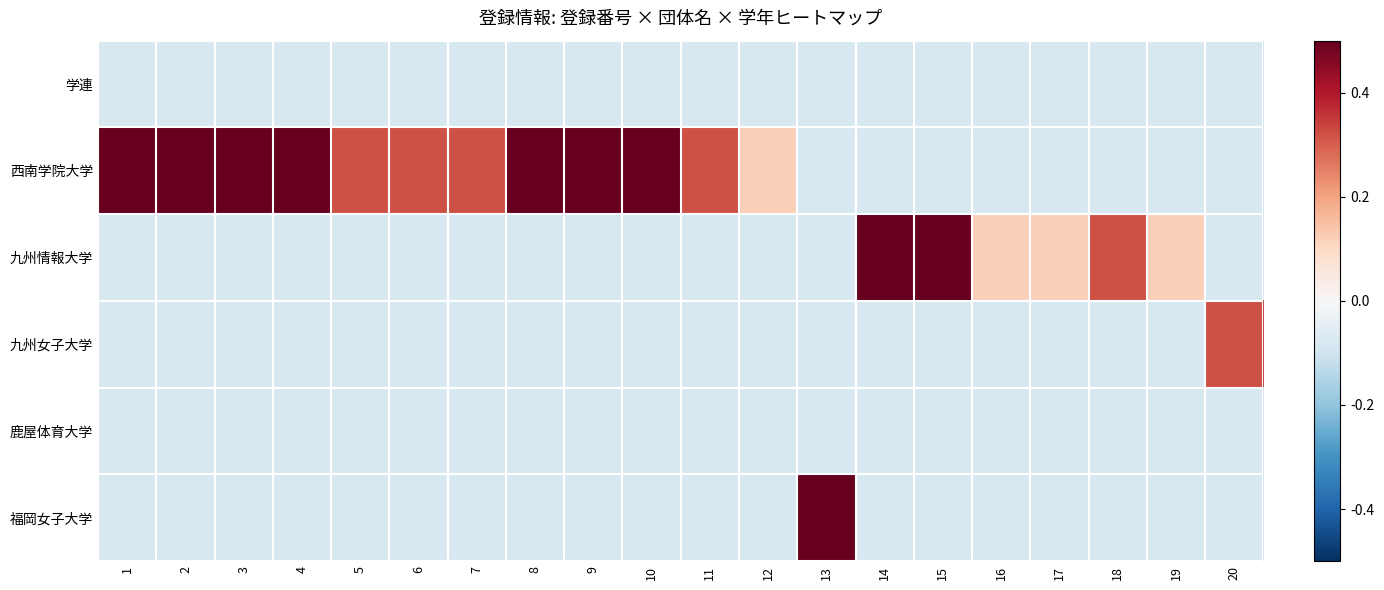

At which category does the chart reach its minimum across all series?

1